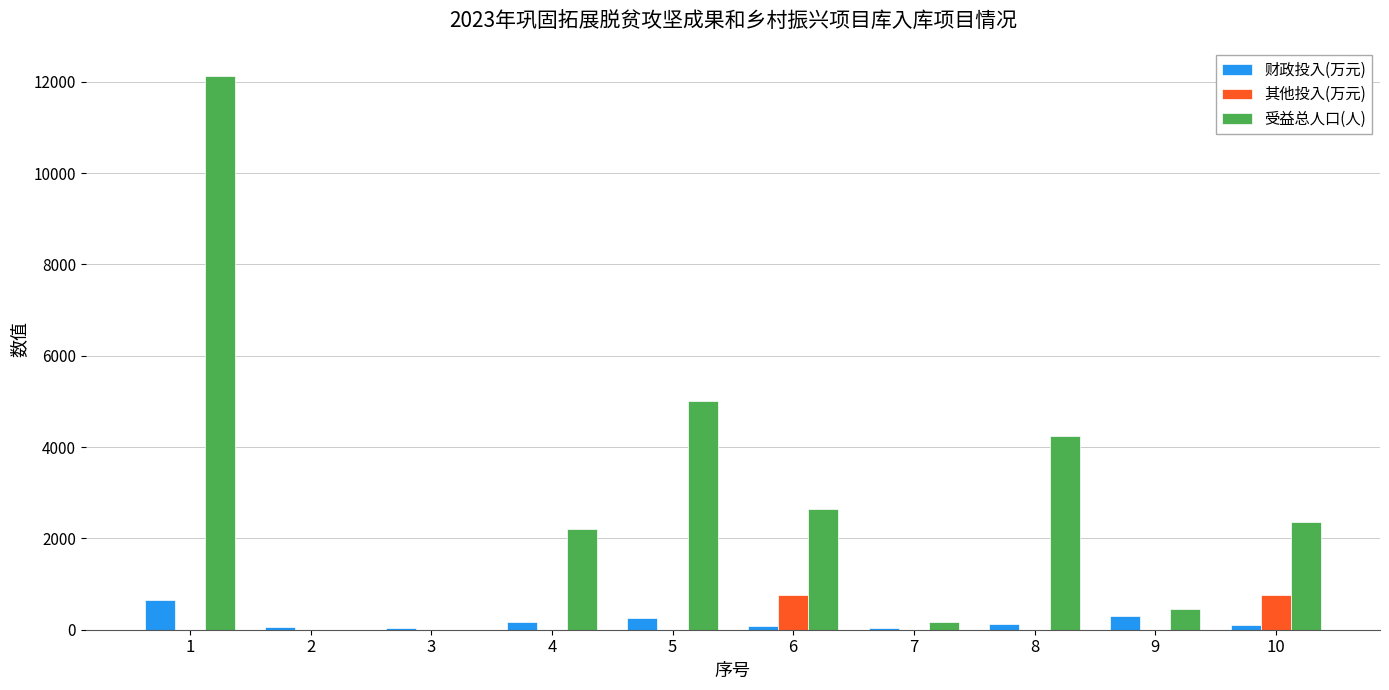

Between 3 and 5, which series saw the biggest shift?

受益总人口(人)